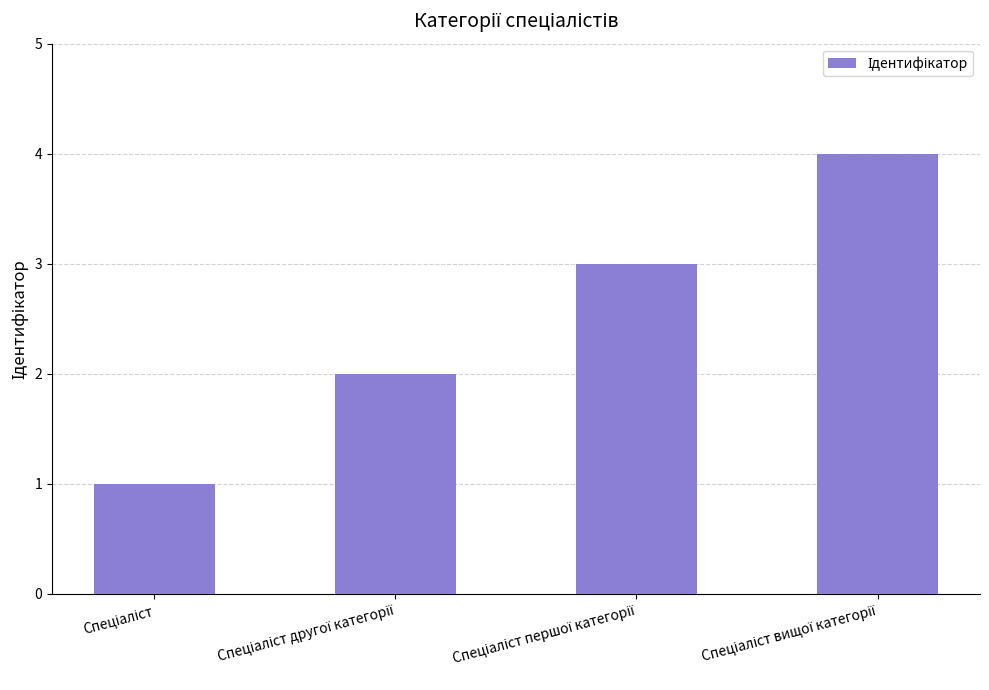

What is the greatest value displayed?

4